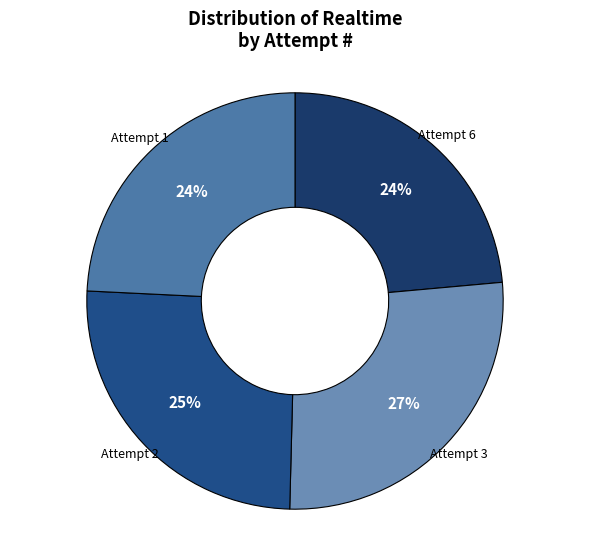

Is it true that Attempt 2 is 19% of the pie?

False